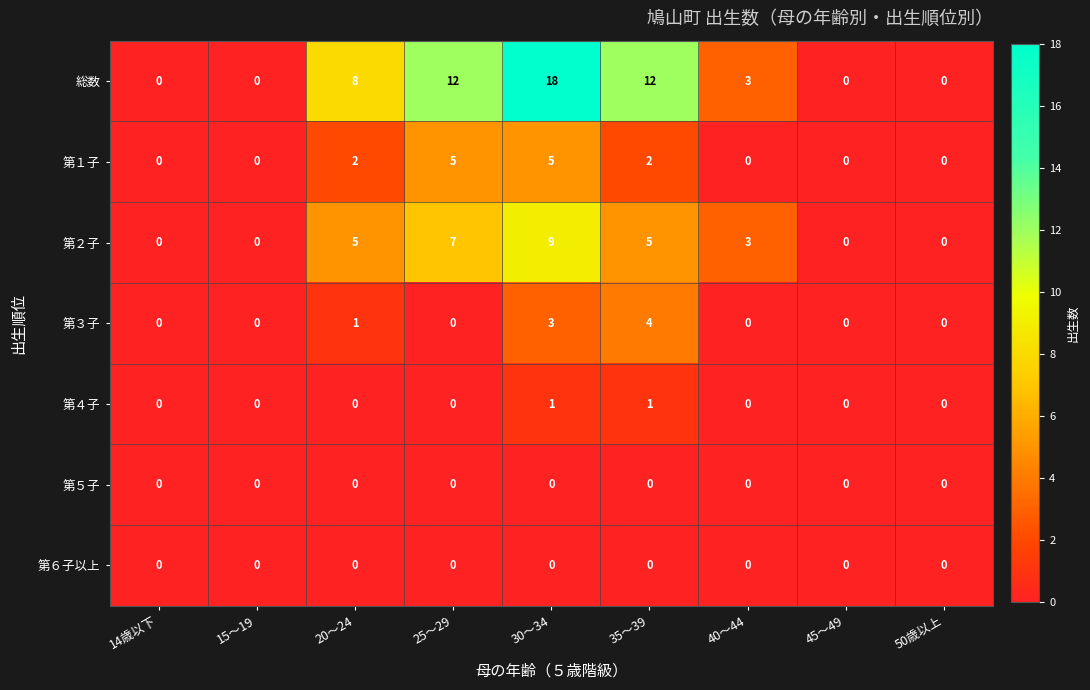

Which label corresponds to the largest value in the chart?

30～34